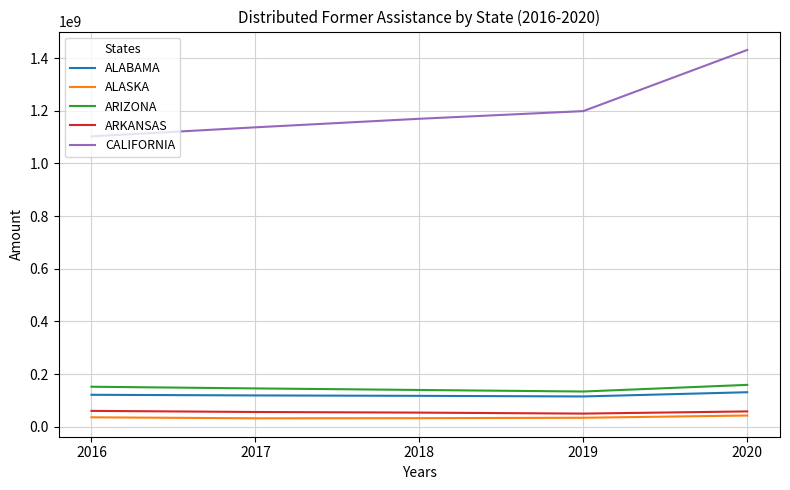

At which label does ARKANSAS first exceed 56194882?

2016